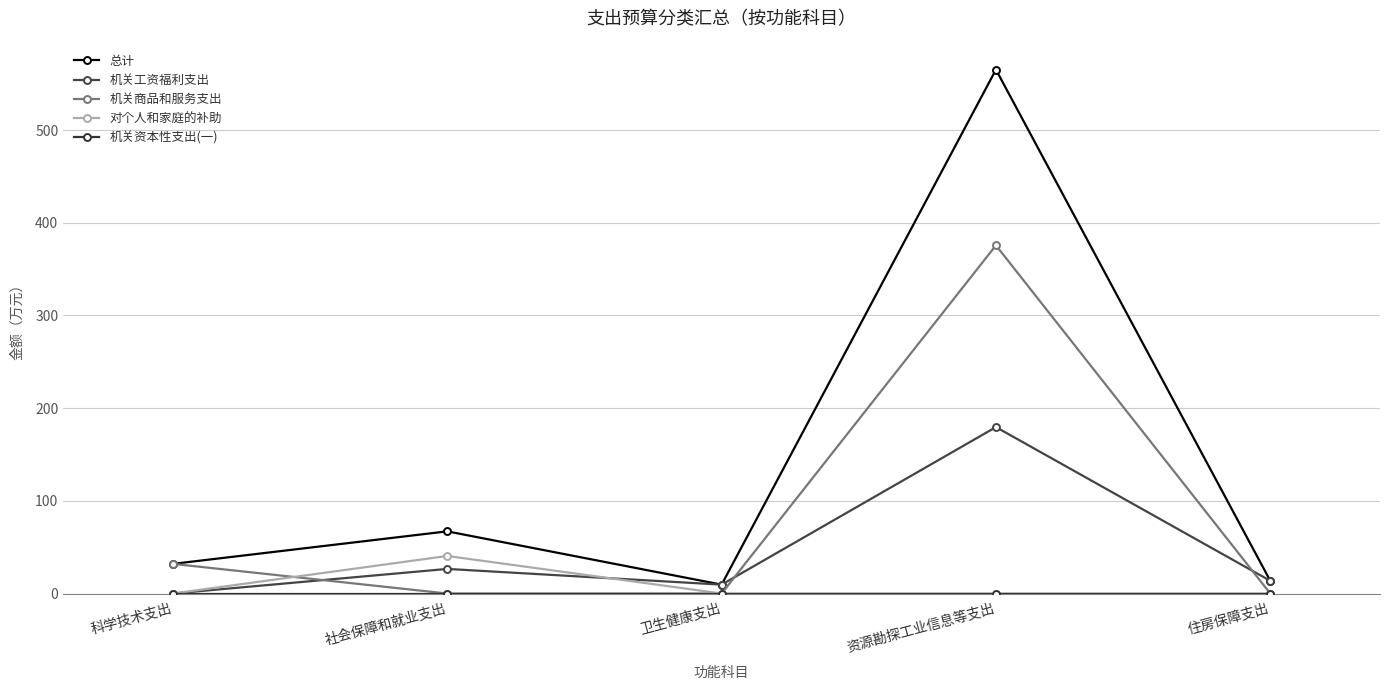

How many data points in 机关工资福利支出 are less than 13?

2